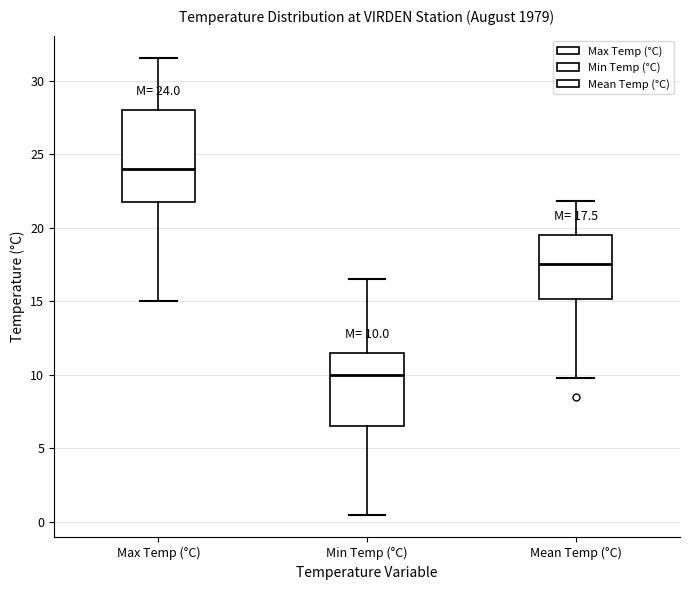

Comparing the boxes themselves (not the whiskers), which one is the tallest?

Max Temp (°C)